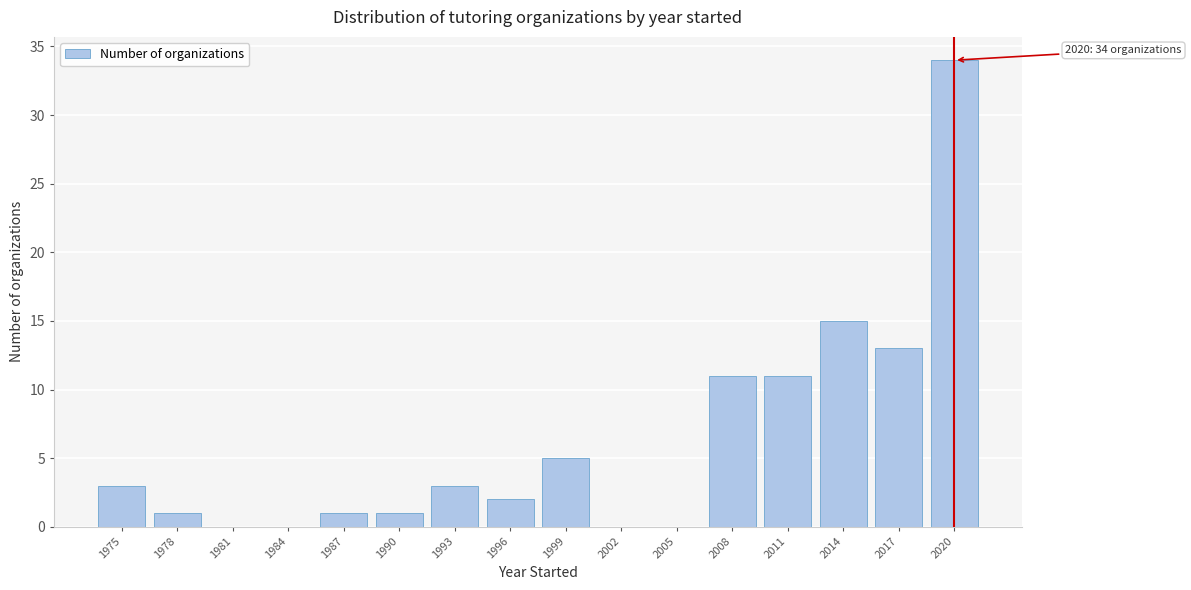

Reading left to right, what are all the values shown in this chart?

1975=3	1978=1	1981=0	1984=0	1987=1	1990=1	1993=3	1996=2	1999=5	2002=0	2005=0	2008=11	2011=11	2014=15	2017=13	2020=34